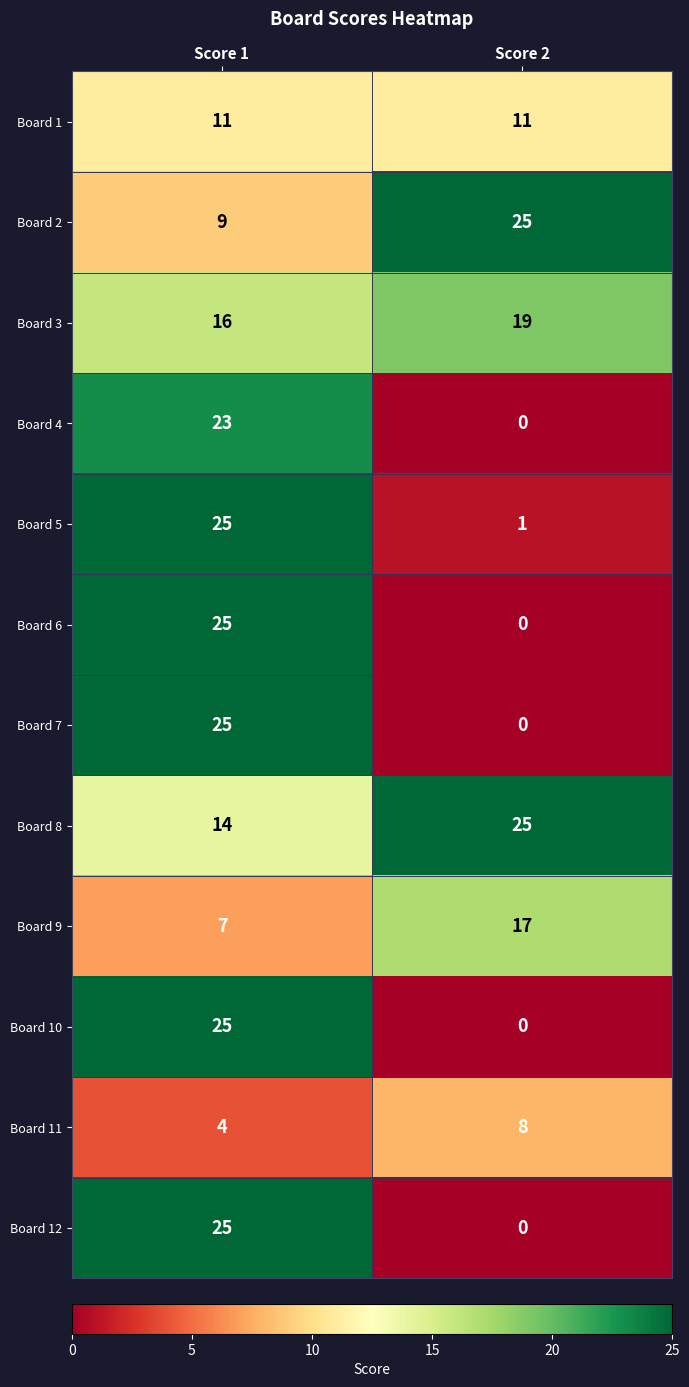

Reading right to left, extract all data points from this chart.

Board 1: 11	11
Board 2: 25	9
Board 3: 19	16
Board 4: 0	23
Board 5: 1	25
Board 6: 0	25
Board 7: 0	25
Board 8: 25	14
Board 9: 17	7
Board 10: 0	25
Board 11: 8	4
Board 12: 0	25